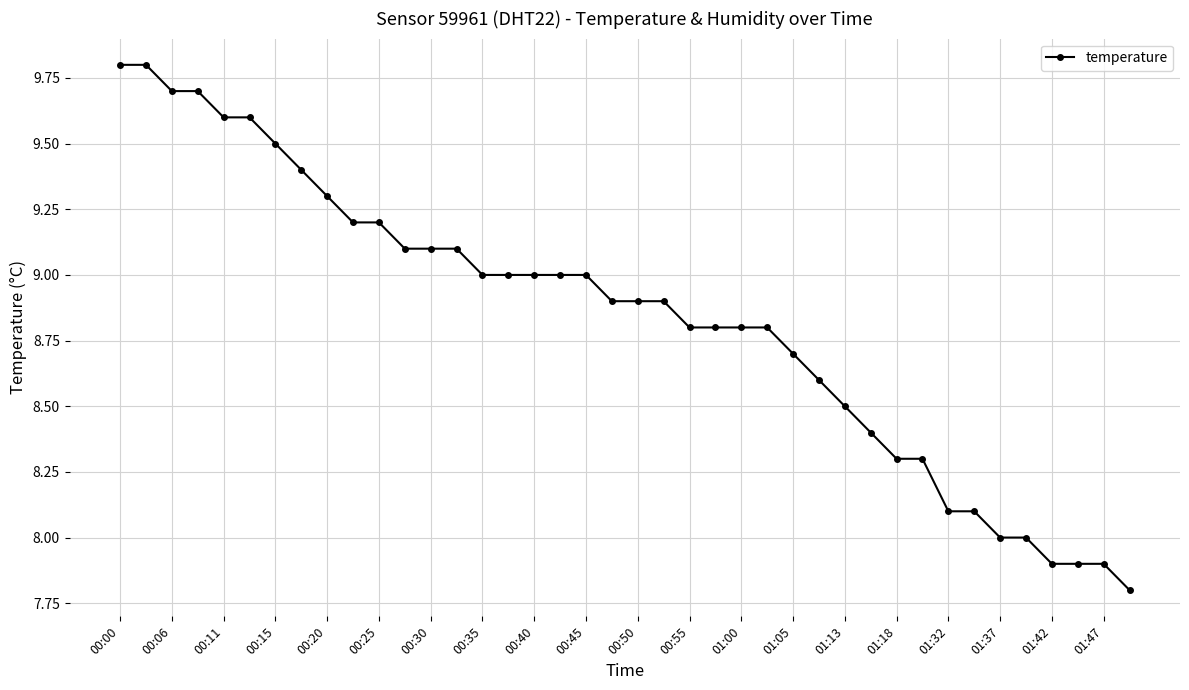

What is the difference between the maximum and second lowest values?

1.9